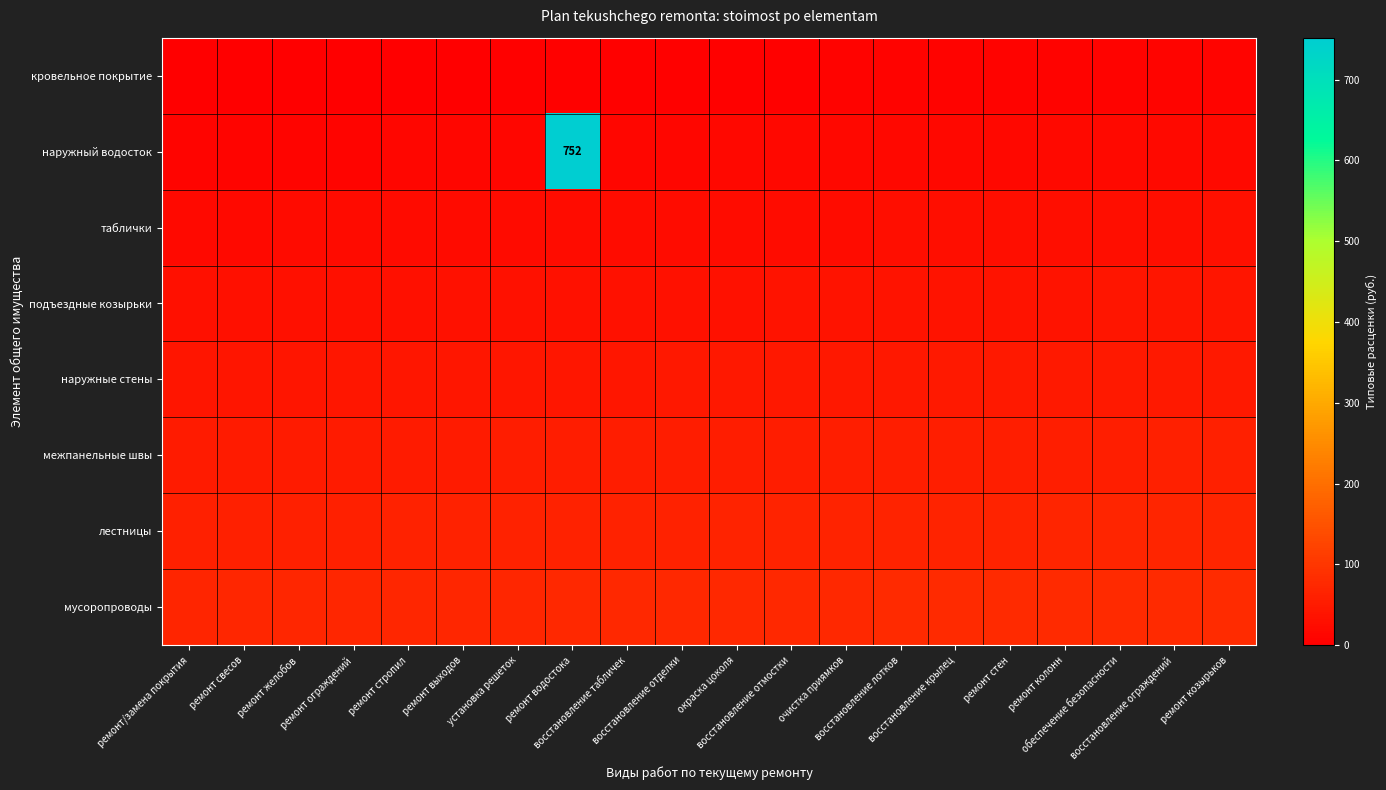

At how many categories does at least one series exceed 112?

1